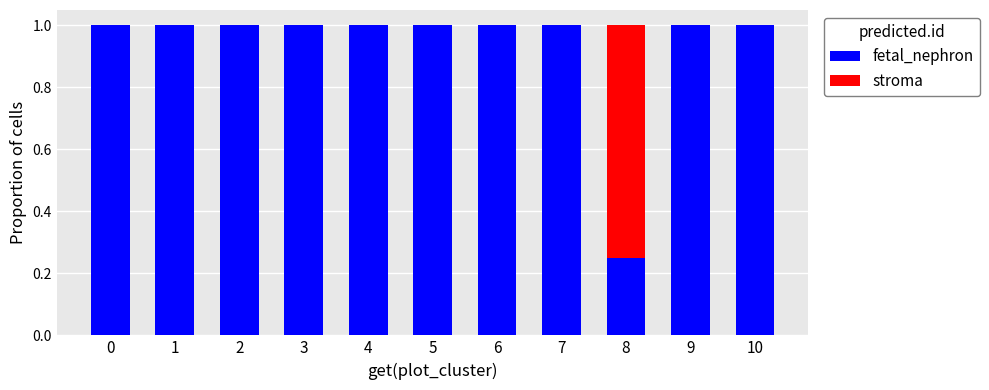

What is the sum of the fetal_nephron values at 5 and 10?

2.0